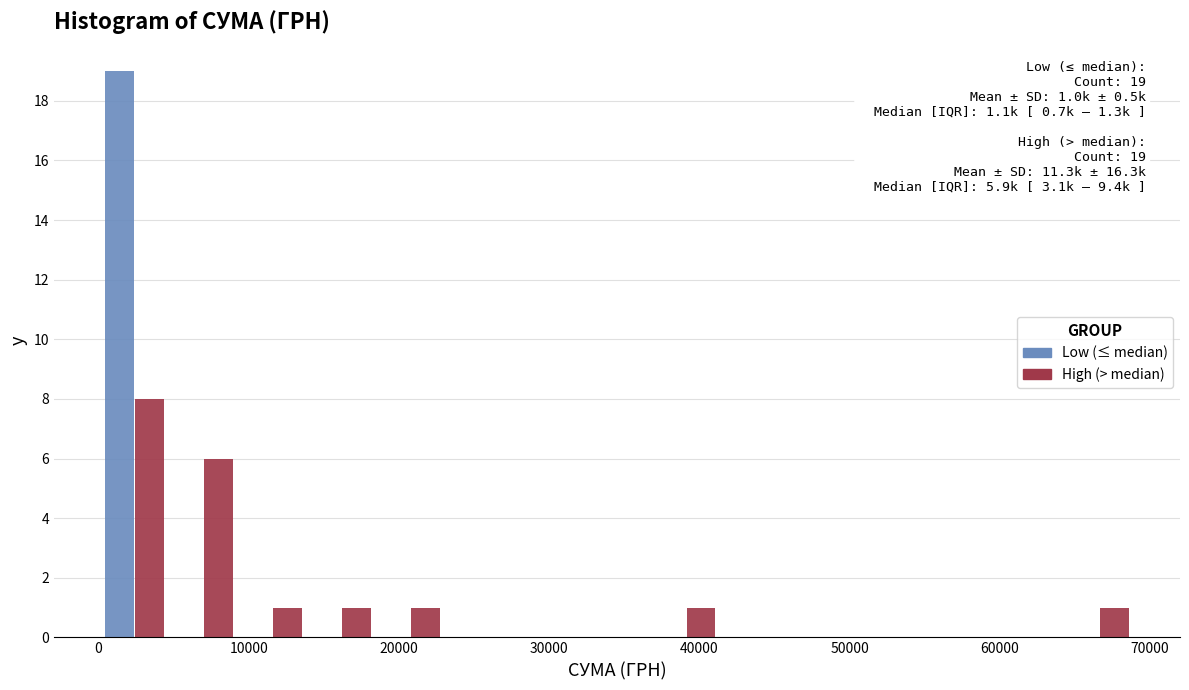

In the Low (≤ median) series, which range on the x-axis has the tallest bar?

0 to 5000